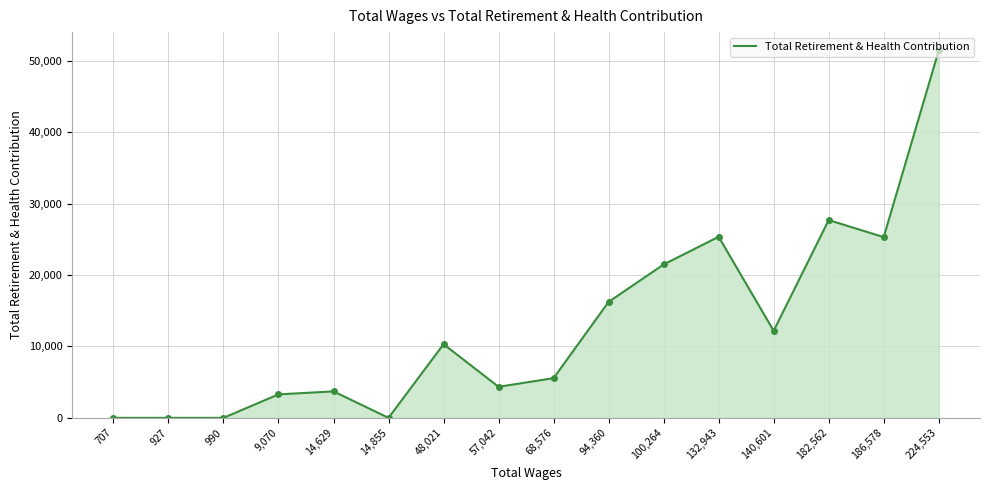

How many lines are shown in the chart?

1